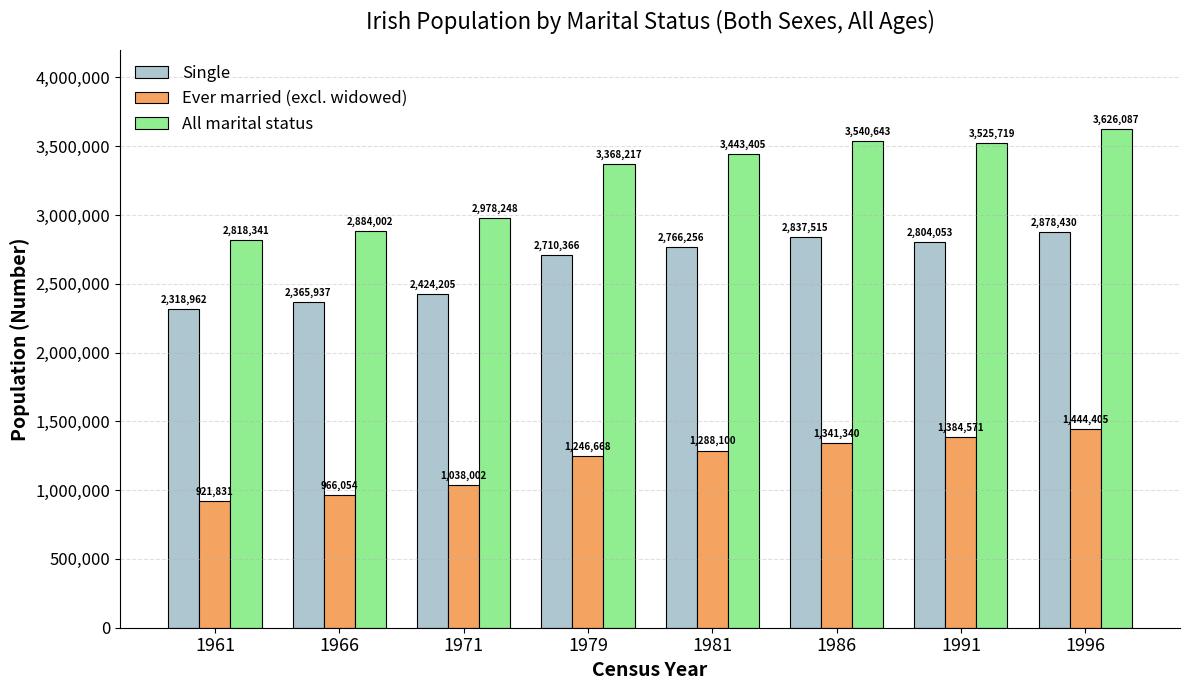

Rank the series by their maximum value, from highest to lowest.

All marital status, Single, Ever married (excl. widowed)